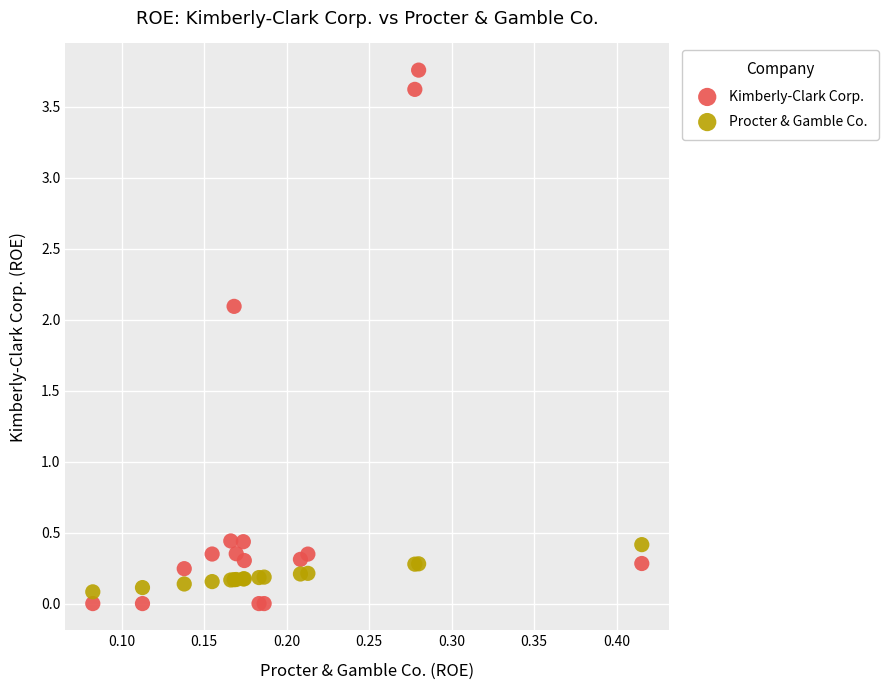

Which series contains the highest Y value?

Kimberly-Clark Corp.